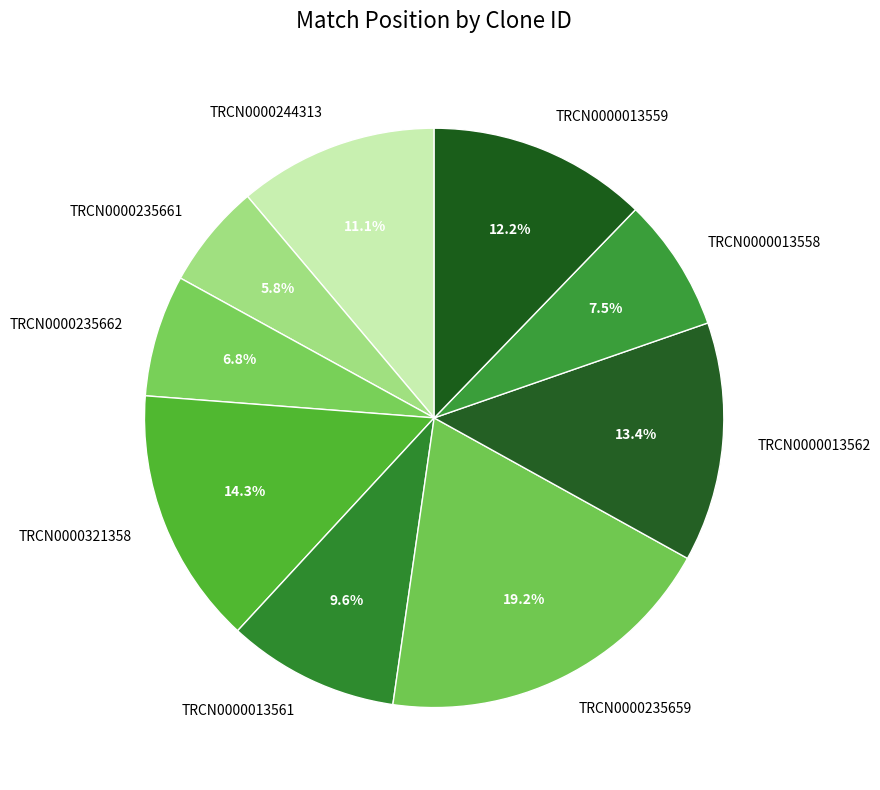

To the nearest percent, what is the average slice percentage?

11%